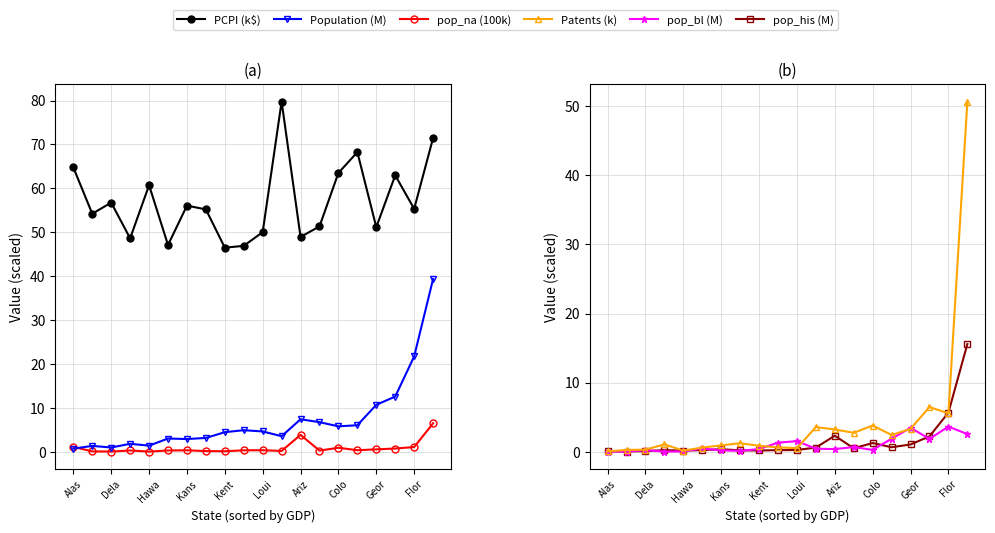

Reading left to right, extract all data points from this chart.

PCPI (k$): 64.8	54.2	56.8	48.6	60.7	47.1	56.1	55.2	46.5	46.9	50.0	79.8	49.0	51.3	63.5	68.3	51.2	63.0	55.3	71.5
Population (M): 0.7	1.4	1.0	1.8	1.4	3.0	2.9	3.2	4.5	4.9	4.6	3.6	7.4	6.8	5.8	6.1	10.7	12.6	21.7	39.4
pop_na (100k): 1.1	0.1	0.1	0.3	0.1	0.3	0.4	0.2	0.1	0.3	0.4	0.2	3.9	0.3	0.9	0.4	0.6	0.8	1.1	6.5
Patents (k): 0.1	0.2	0.3	1.1	0.2	0.6	0.9	1.2	0.9	0.6	0.5	3.6	3.2	2.7	3.8	2.4	3.3	6.5	5.5	50.7
pop_bl (M): 0.0	0.0	0.2	0.0	0.0	0.5	0.2	0.1	0.4	1.3	1.5	0.4	0.4	0.7	0.3	1.9	3.5	1.9	3.6	2.6
pop_his (M): 0.1	0.0	0.1	0.2	0.2	0.2	0.4	0.2	0.2	0.2	0.2	0.6	2.3	0.5	1.3	0.6	1.0	2.2	5.7	15.6